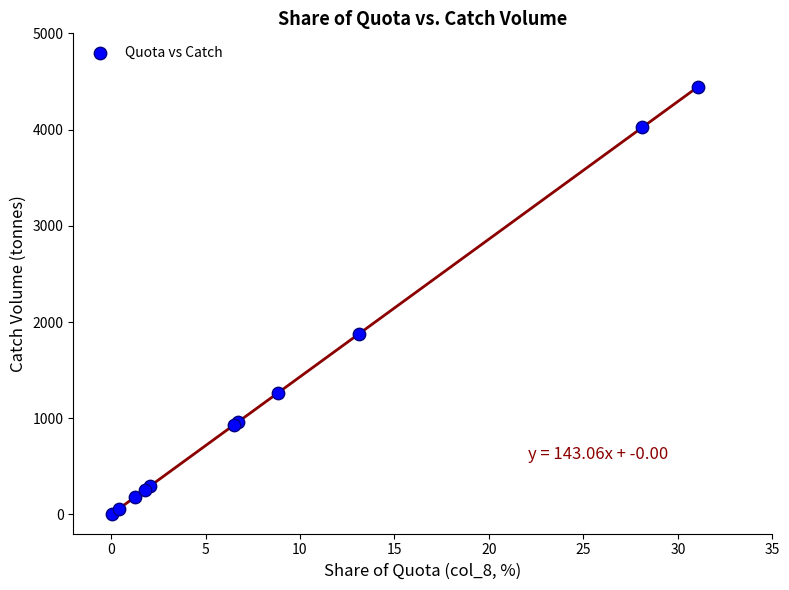

What Y value in the scatter plot is closest to 2224?

1876.4